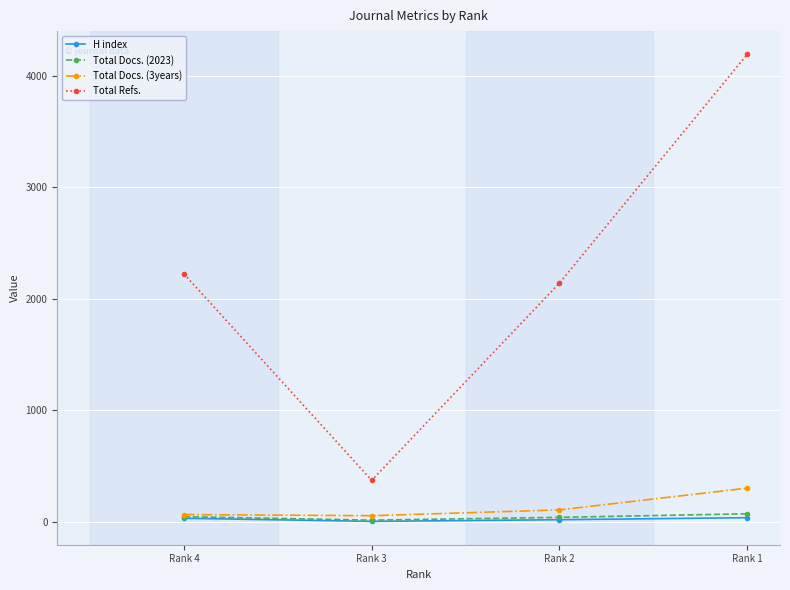

In Total Docs. (3years), how many points are lower than both neighbors (excluding endpoints)?

1